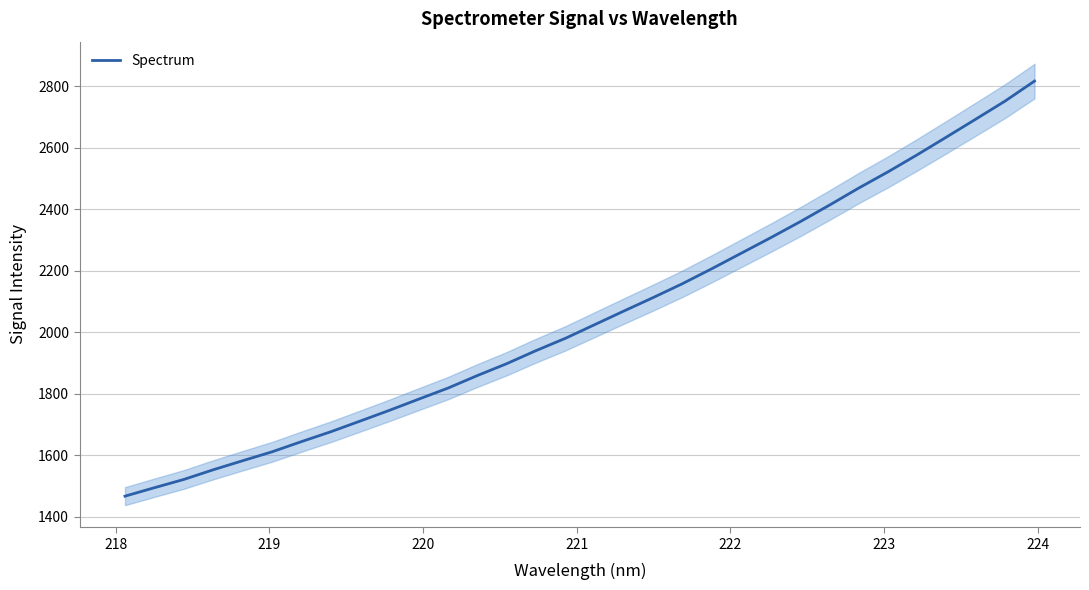

How many values exceed 2024?

16